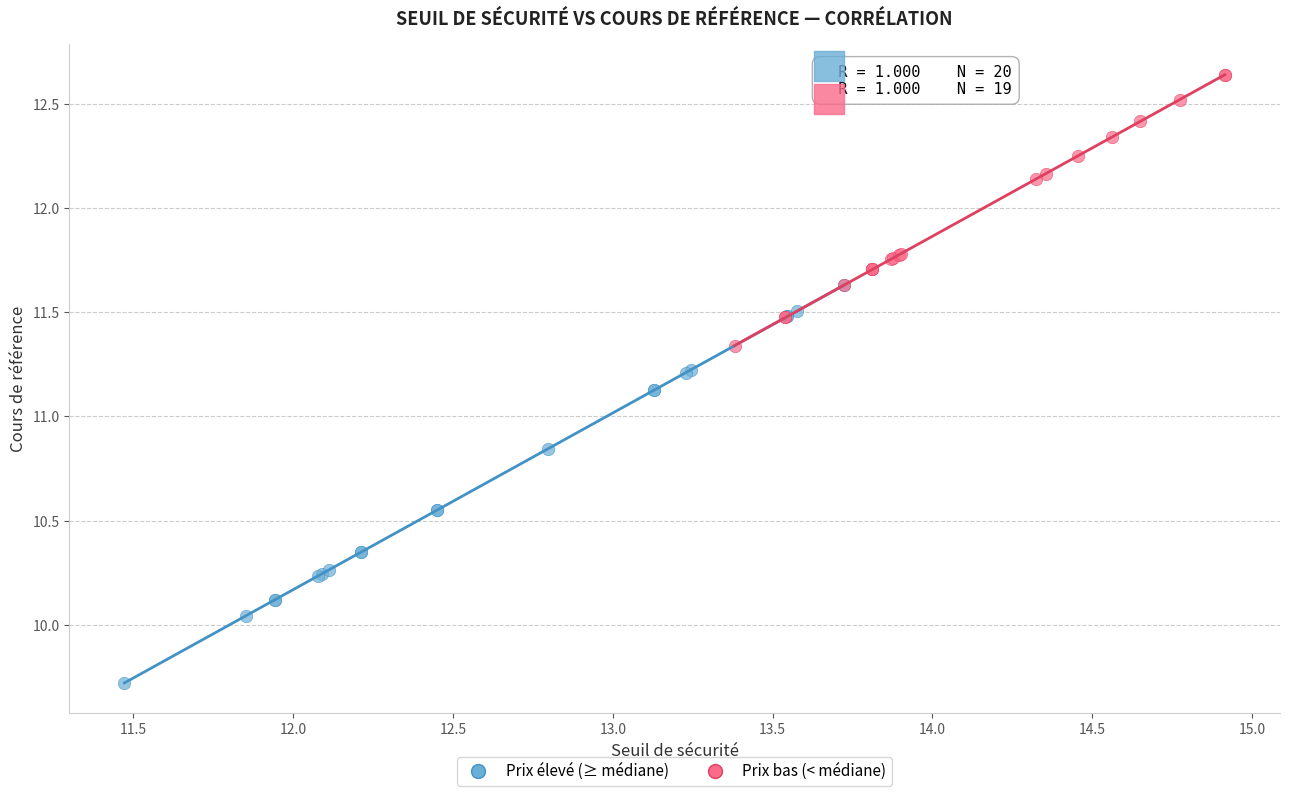

Which series has the widest spread of Y values?

Prix élevé (≥ médiane)